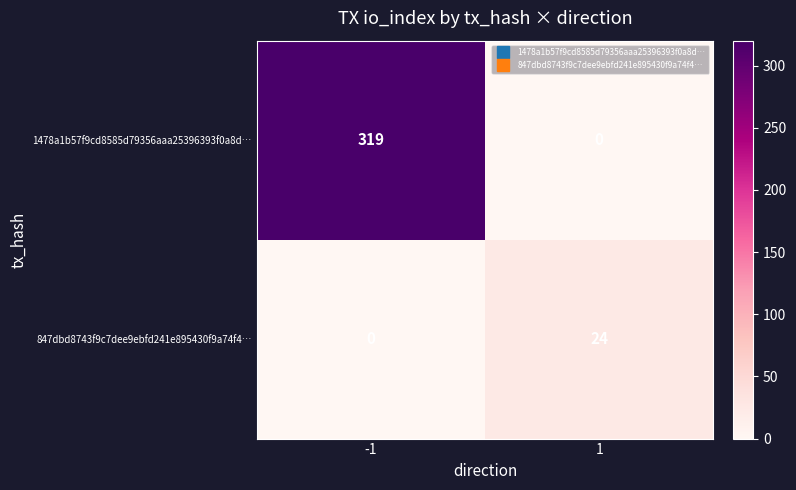

Which series has the widest spread of values?

1478a1b57f9cd8585d79356aaa25396393f0a8d…